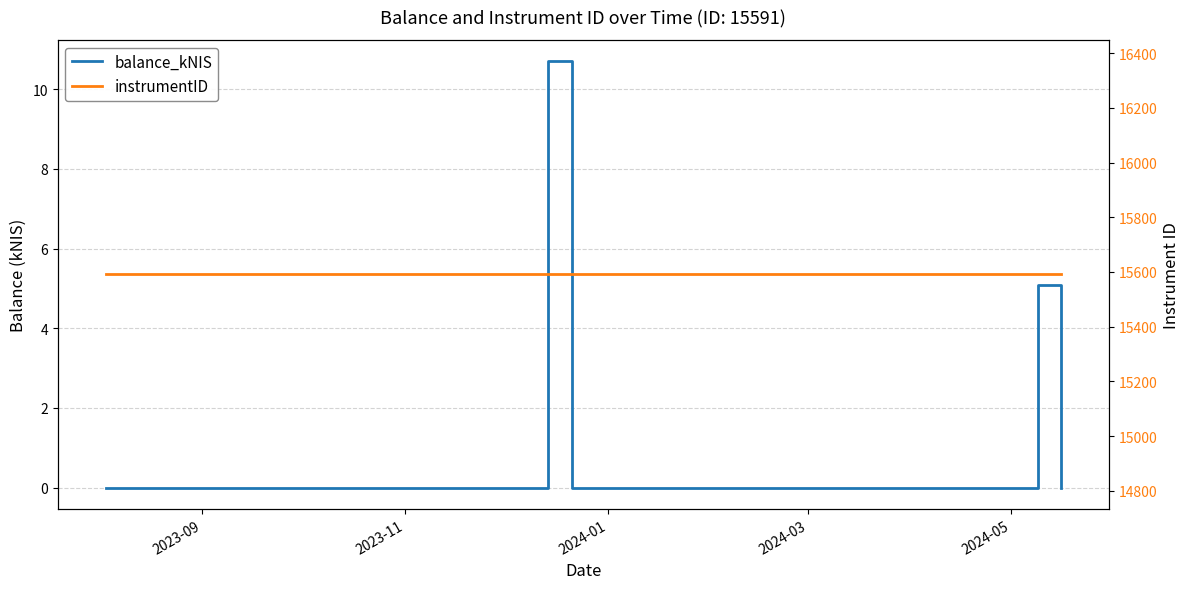

True or false: instrumentID has more than 2 points higher than both neighbors.

False